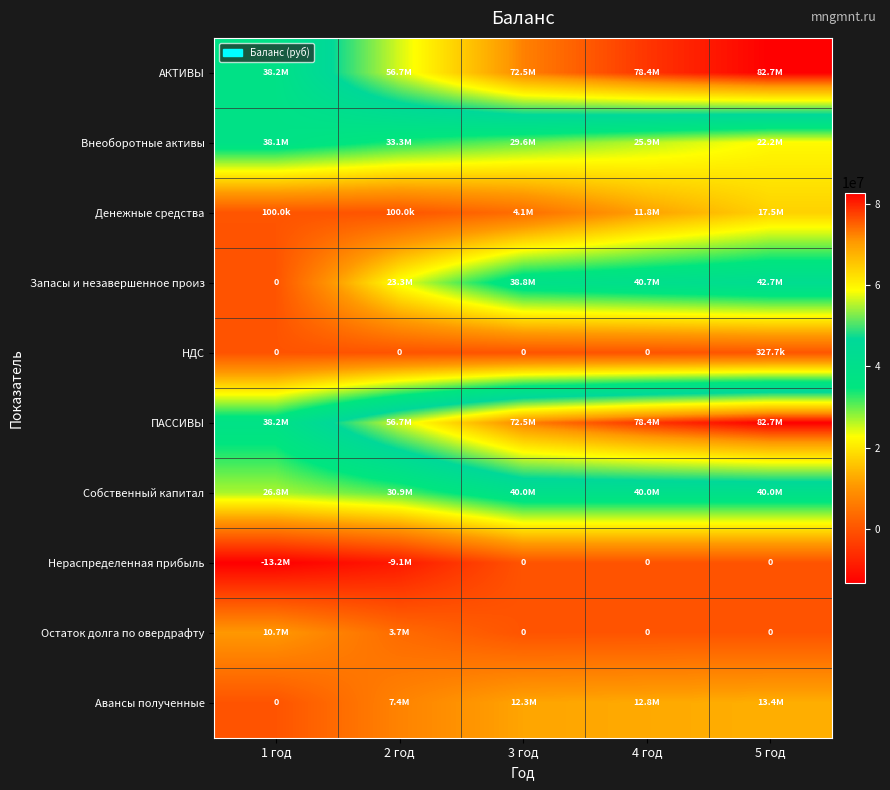

What is the difference between the highest and lowest values at 4 год?

78413623.9